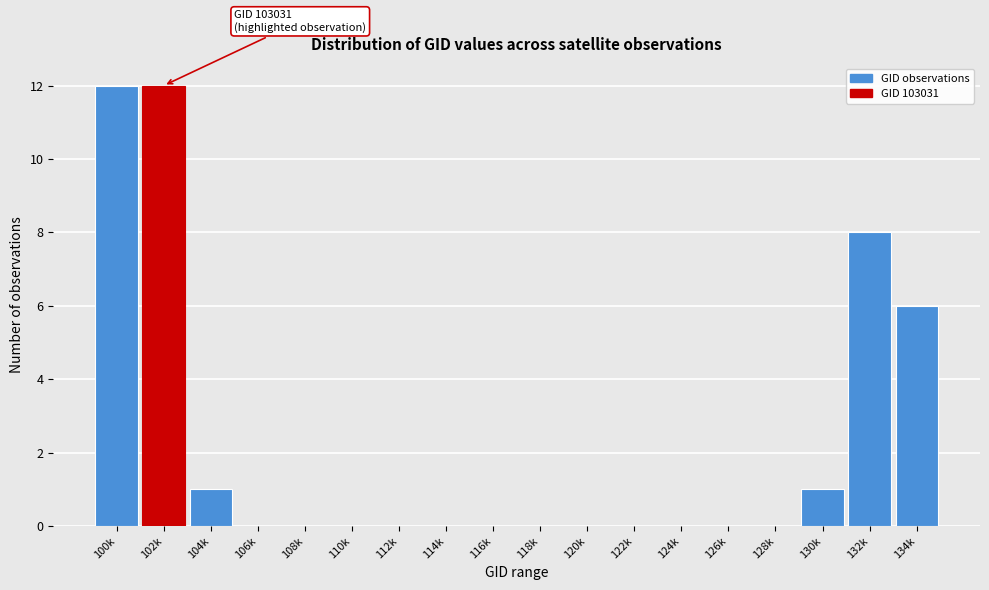

Reading left to right, what are all the values shown in this chart?

100k=12	102k=12	104k=1	106k=0	108k=0	110k=0	112k=0	114k=0	116k=0	118k=0	120k=0	122k=0	124k=0	126k=0	128k=0	130k=1	132k=8	134k=6